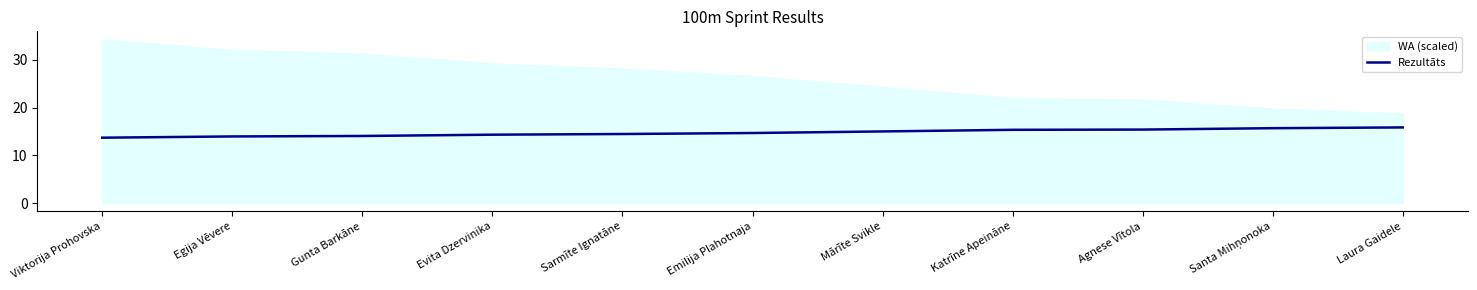

At which category does the chart reach its minimum across all series?

Viktorija Prohovska